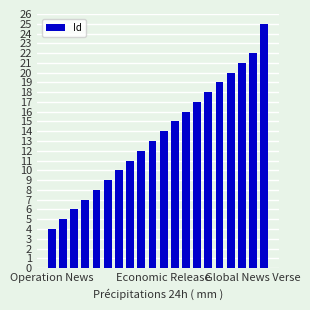

What is the difference between the second highest and second lowest values?

17